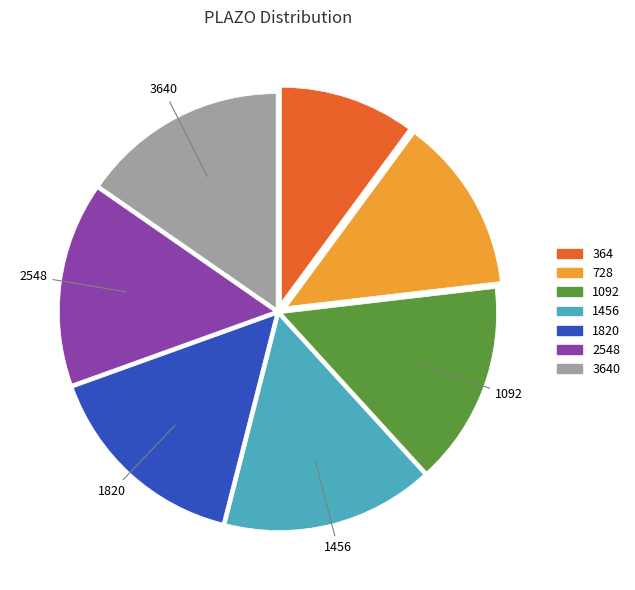

Which slice is the smallest?

364